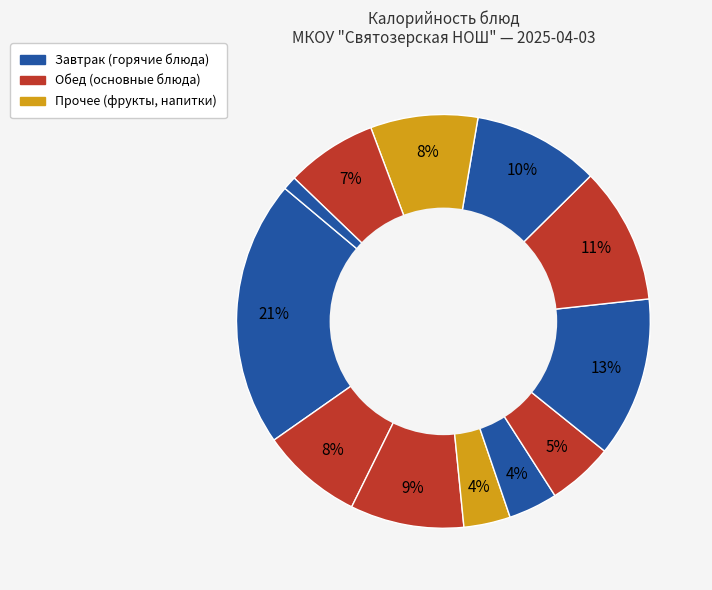

How many slices are in this pie chart?

12